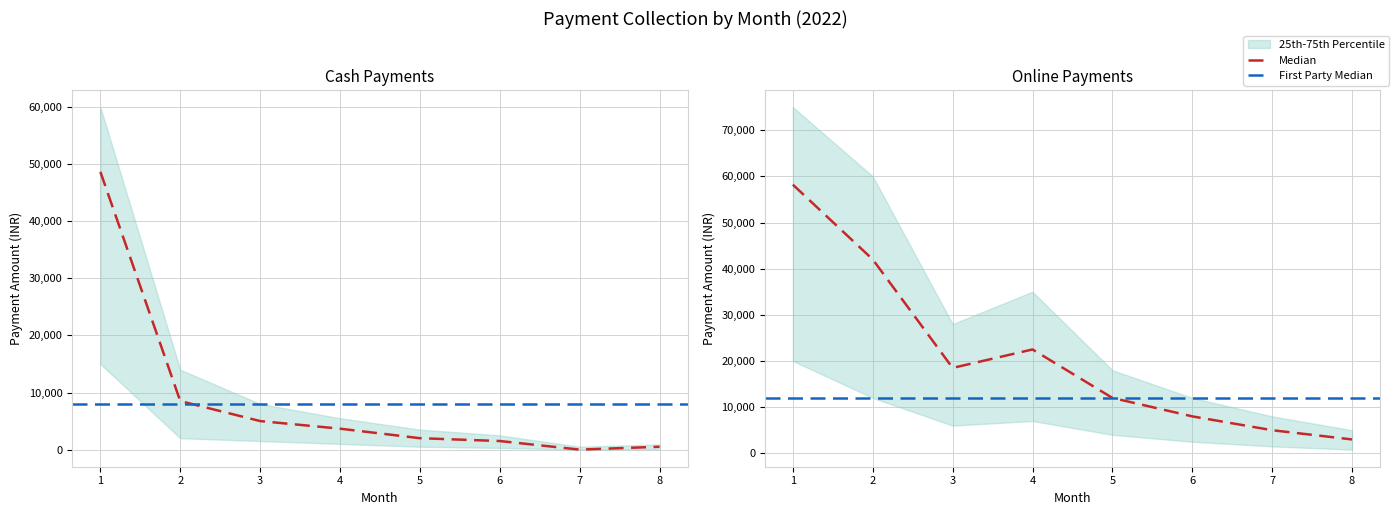

Is the value of Online at 1 greater than the value of Cash at 5?

Yes